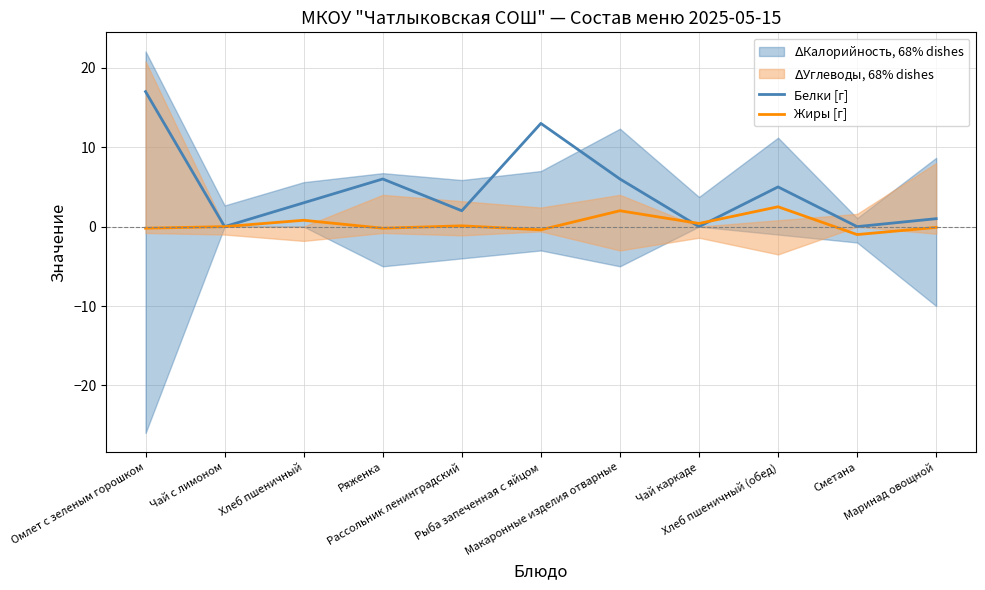

The Белки [г] series shows 6.0 at Ряженка. True or false?

True